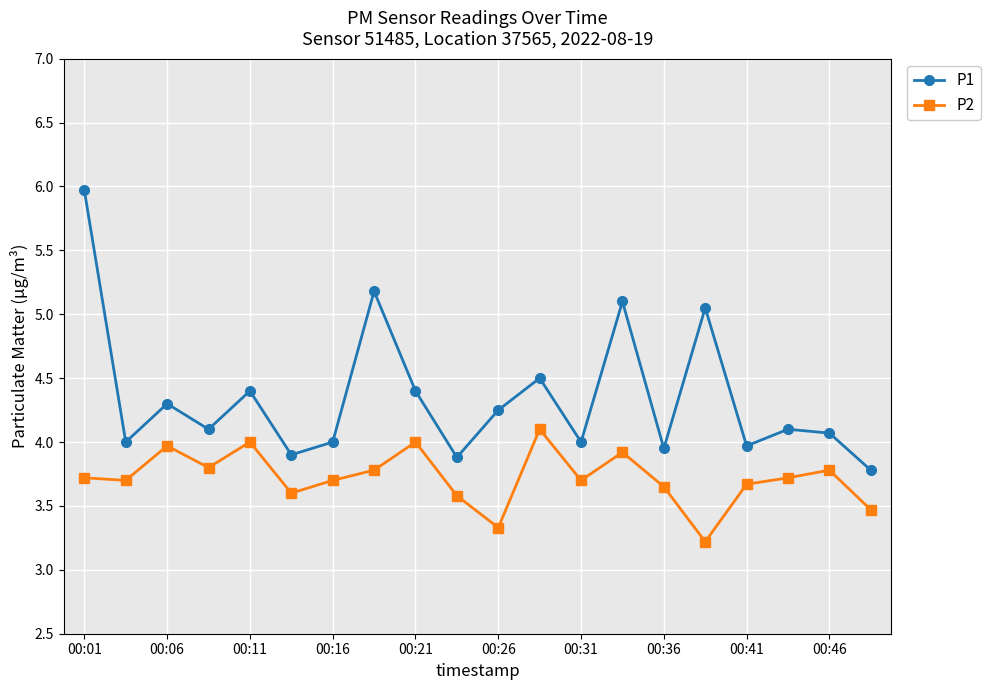

What is the average value of the P1 series?

4.3